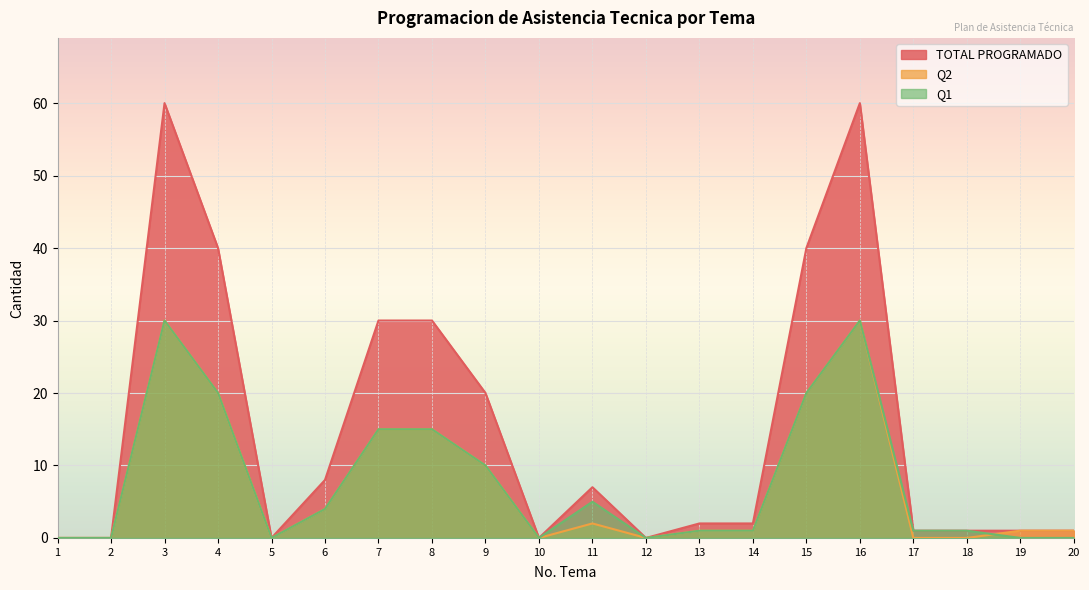

At how many categories does at least one series exceed 34?

4